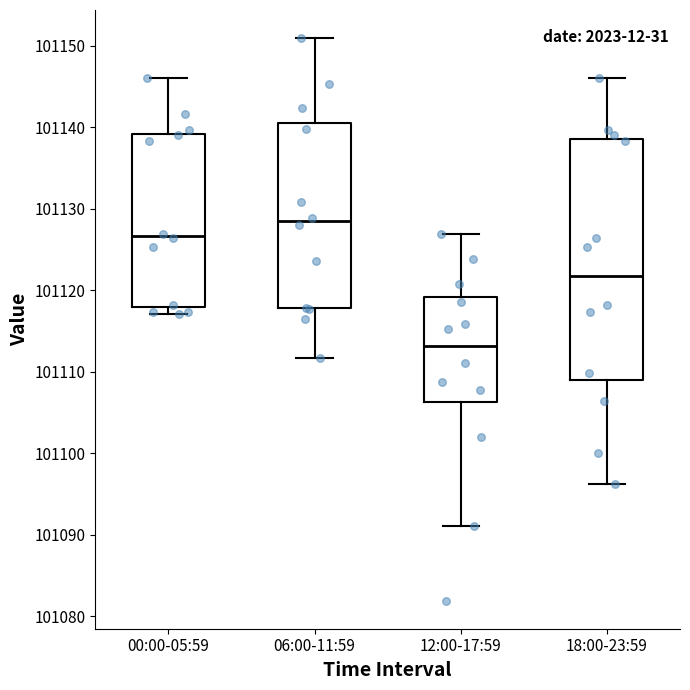

Comparing the boxes themselves (not the whiskers), which one is the tallest?

18:00-23:59